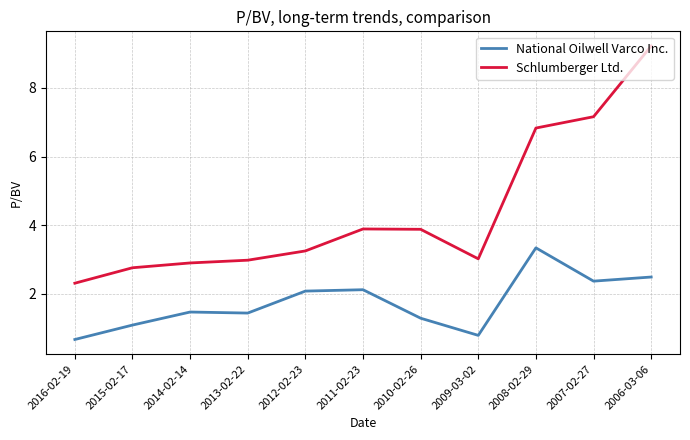

What value does the National Oilwell Varco Inc. series have at 2008-02-29?

3.3